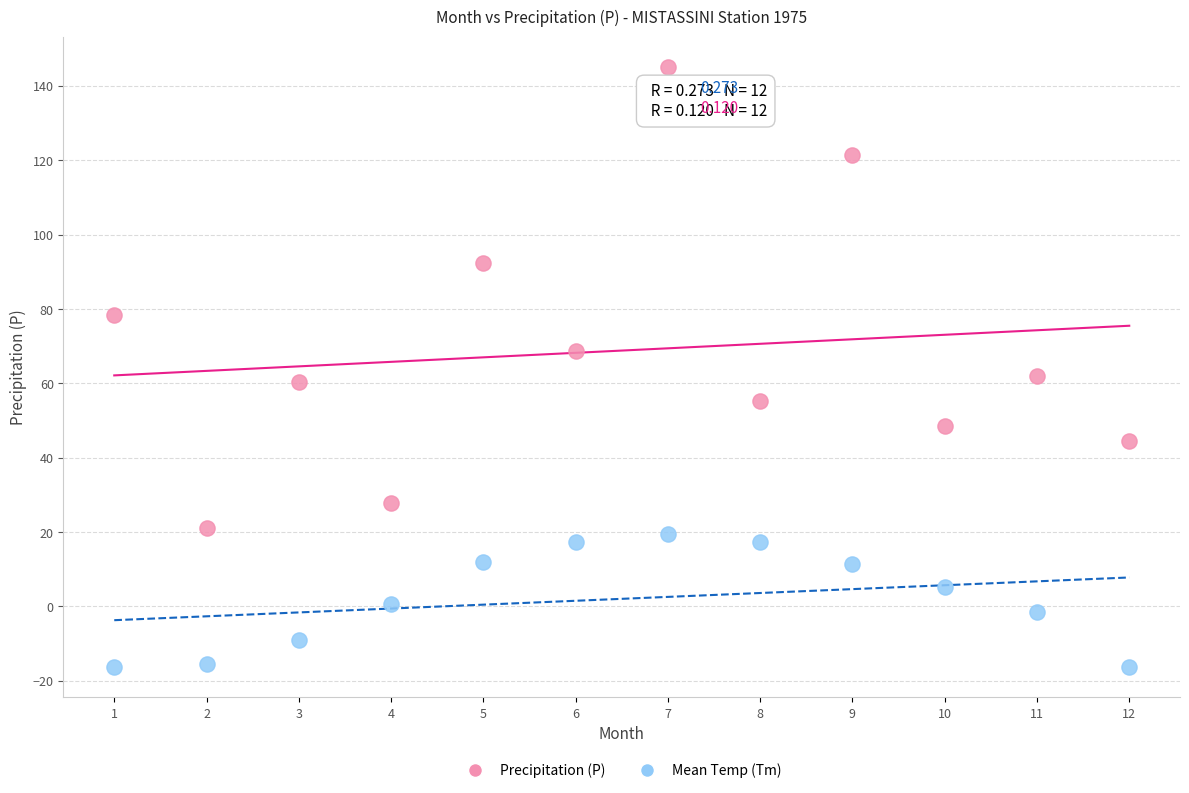

What are all the series names shown in the legend?

Precipitation (P), Mean Temp (Tm)